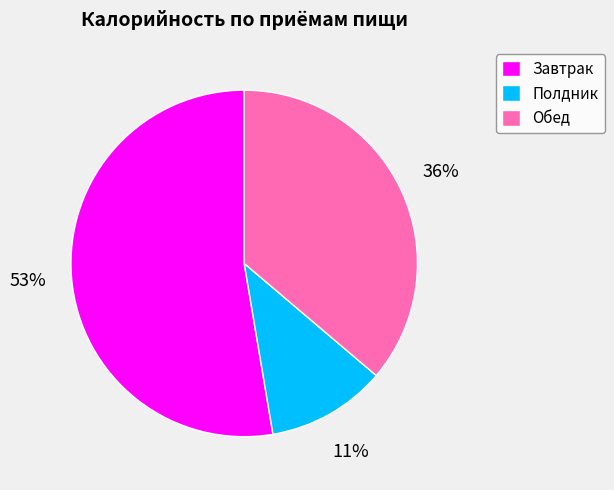

To the nearest percent, what portion does Обед represent?

36%